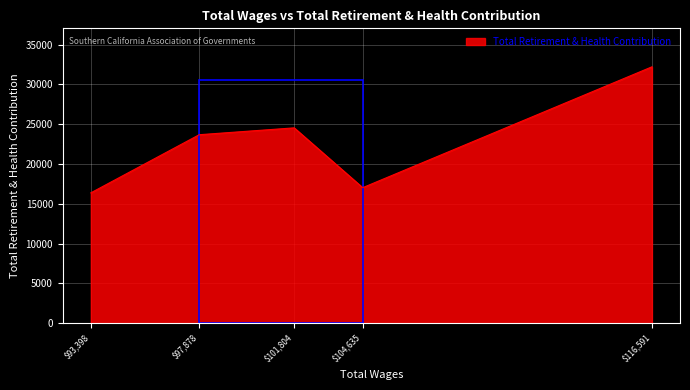

At which category does the data reach its first local peak?

$101,804